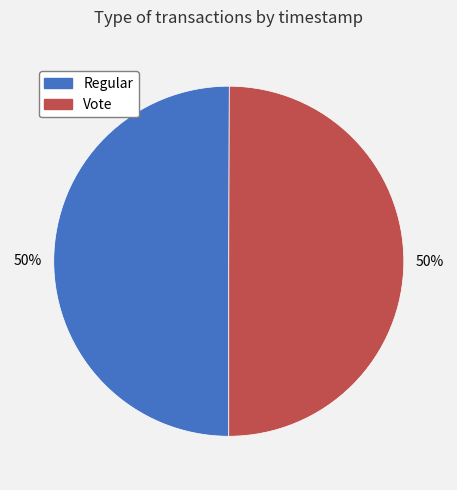

True or false: Regular accounts for 45% of the total.

False